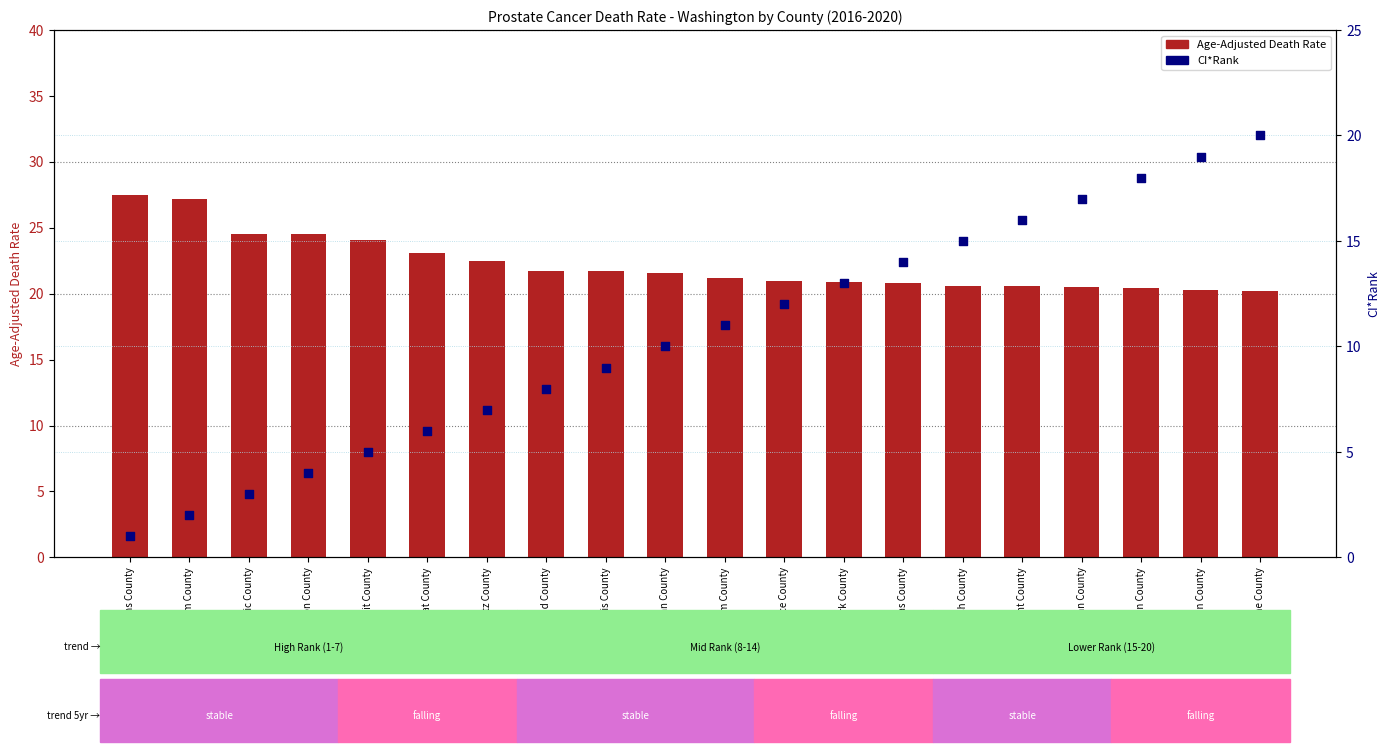

At which category is the sum across all series the highest?

Spokane County